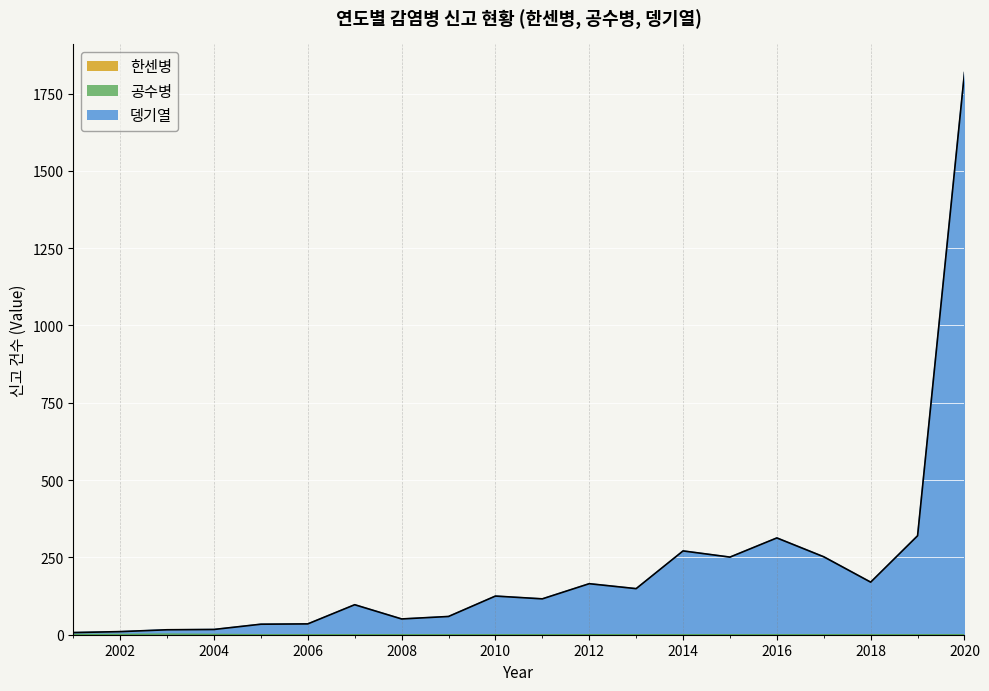

How many lines are shown in the chart?

3